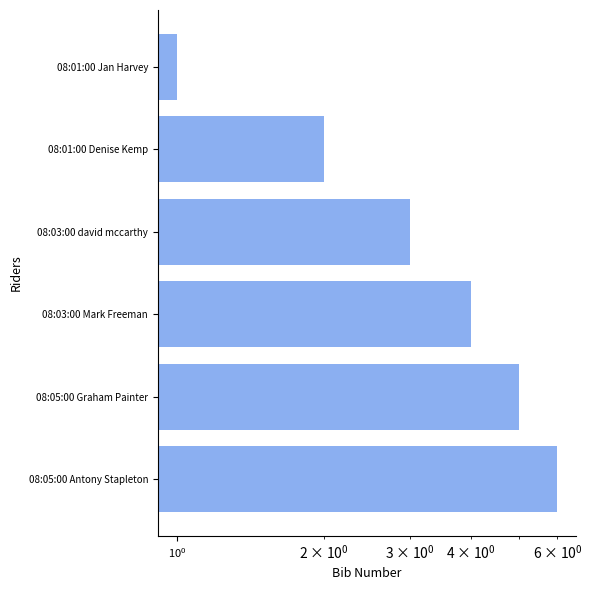

Between 08:01:00 Jan Harvey and 08:01:00 Denise Kemp, which is larger?

08:01:00 Denise Kemp